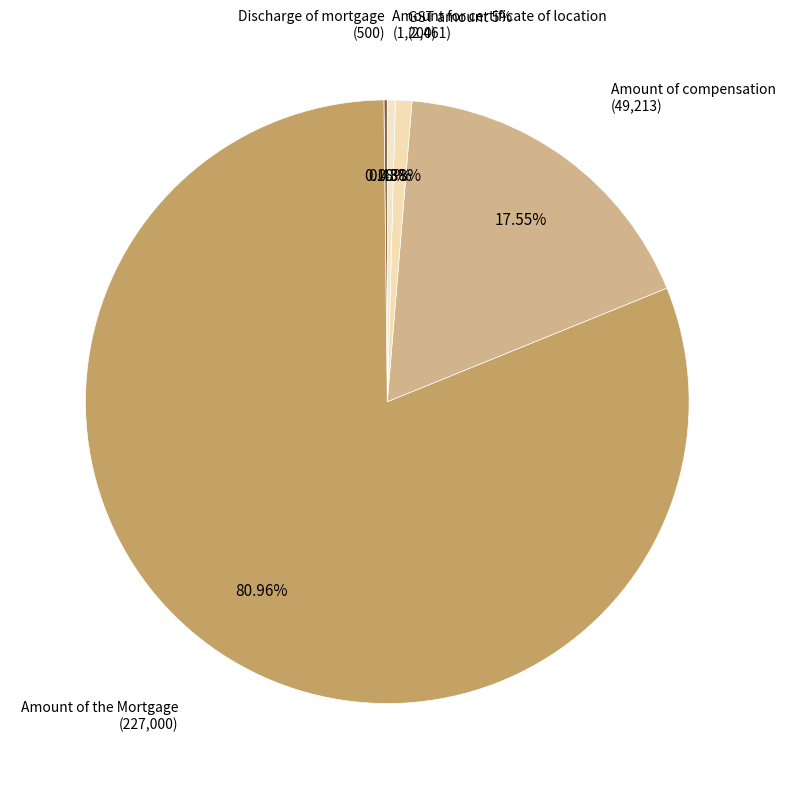

To the nearest percent, what is the difference between the Discharge of mortgage and GST amount 5% slice percentages?

1%